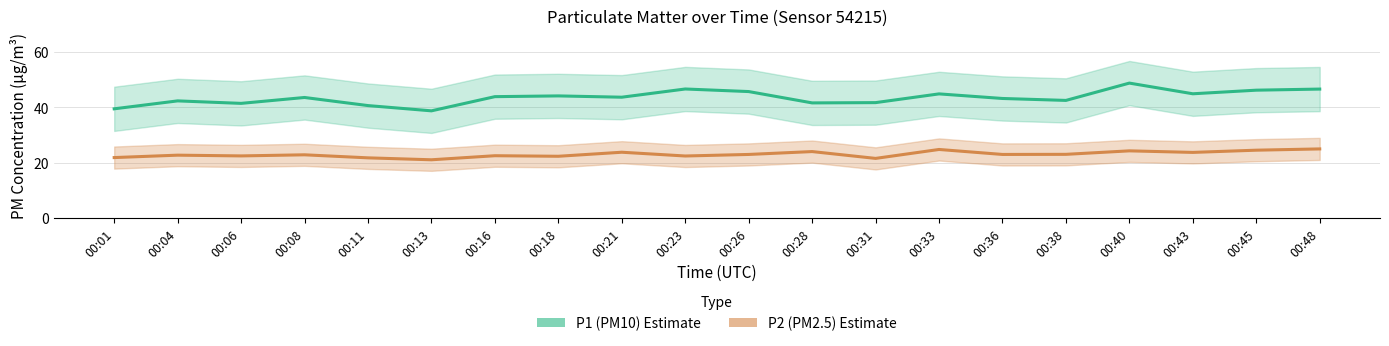

How many lines are shown in the chart?

2